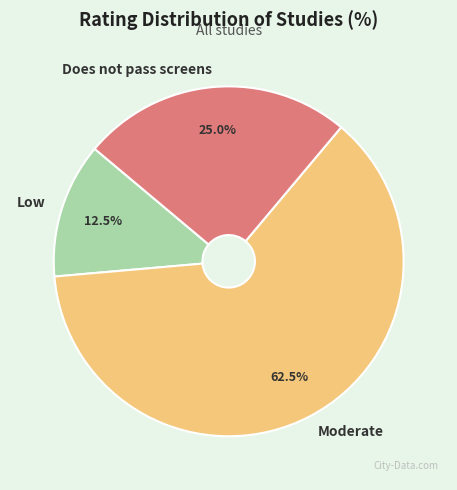

To the nearest percent, what is the average slice percentage?

33%